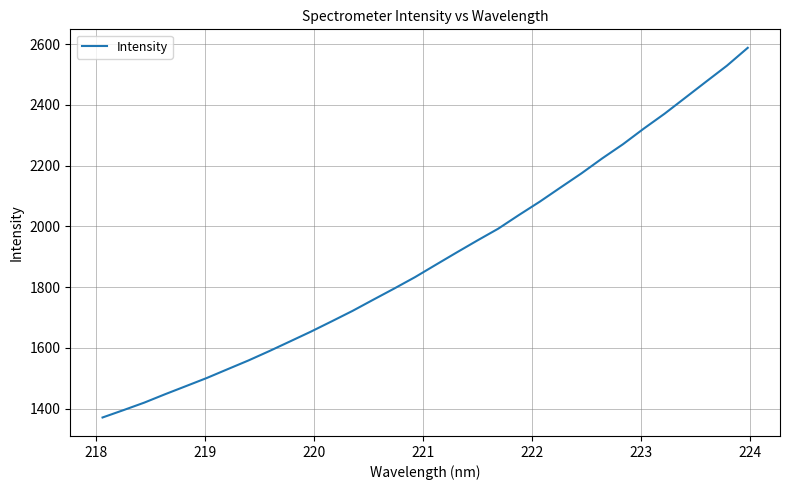

How many distinct data groups are displayed?

1